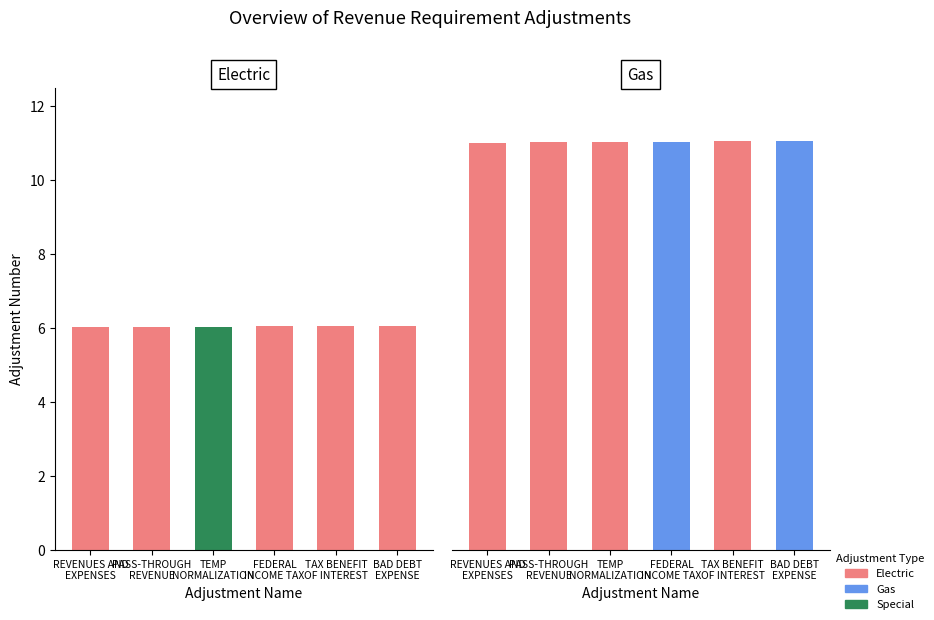

The Electric series shows 6.0 at TEMP
NORMALIZATION. True or false?

True